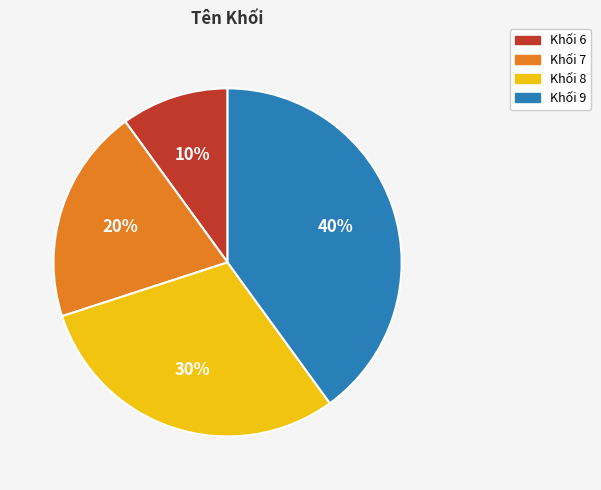

Between Khối 9 and Khối 8, which is larger?

Khối 9